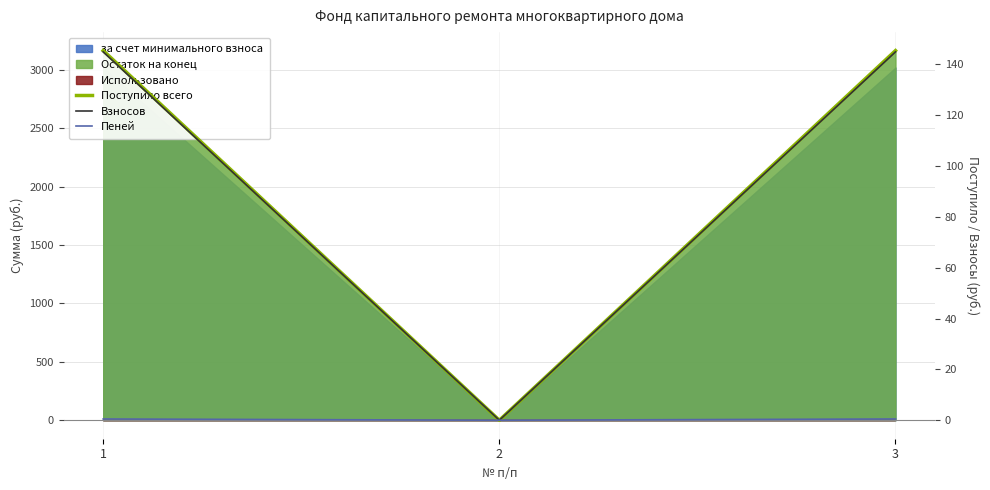

Rank the categories by Взносов value from highest to lowest.

1, 3, 2